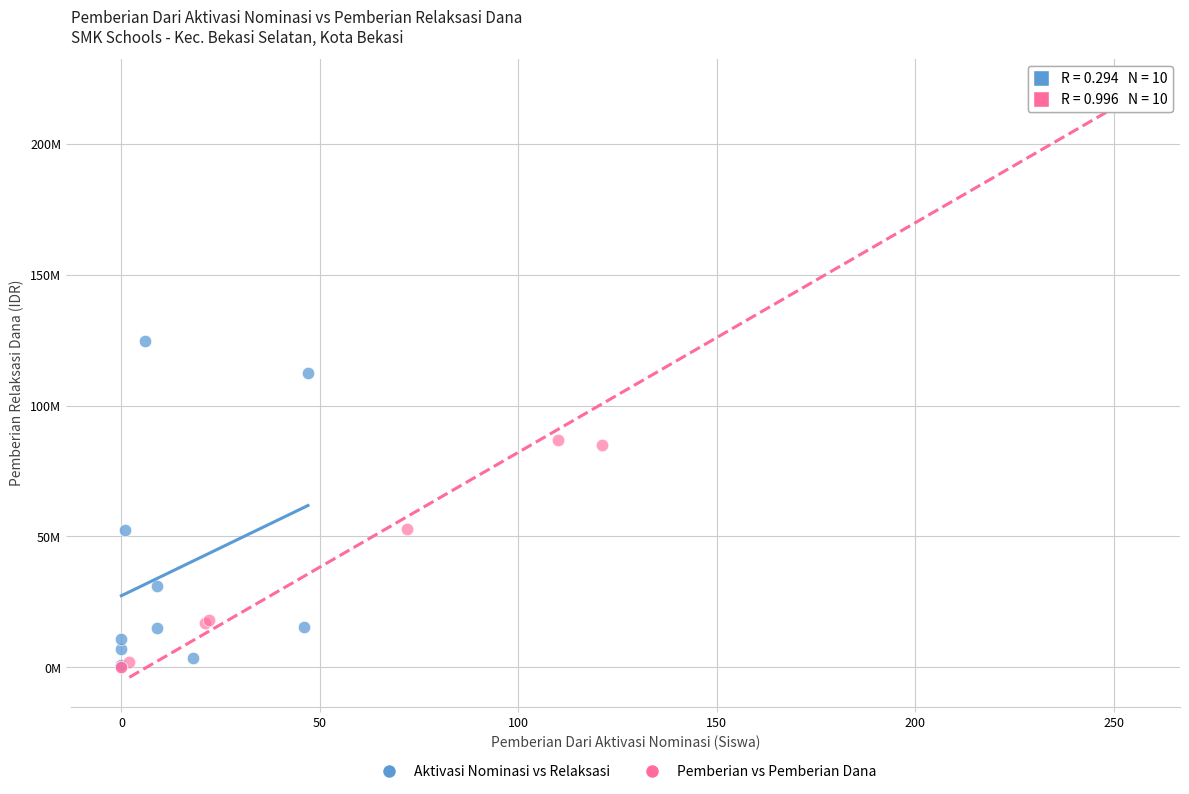

What are all the series names shown in the legend?

Aktivasi Nominasi vs Relaksasi, Pemberian vs Pemberian Dana